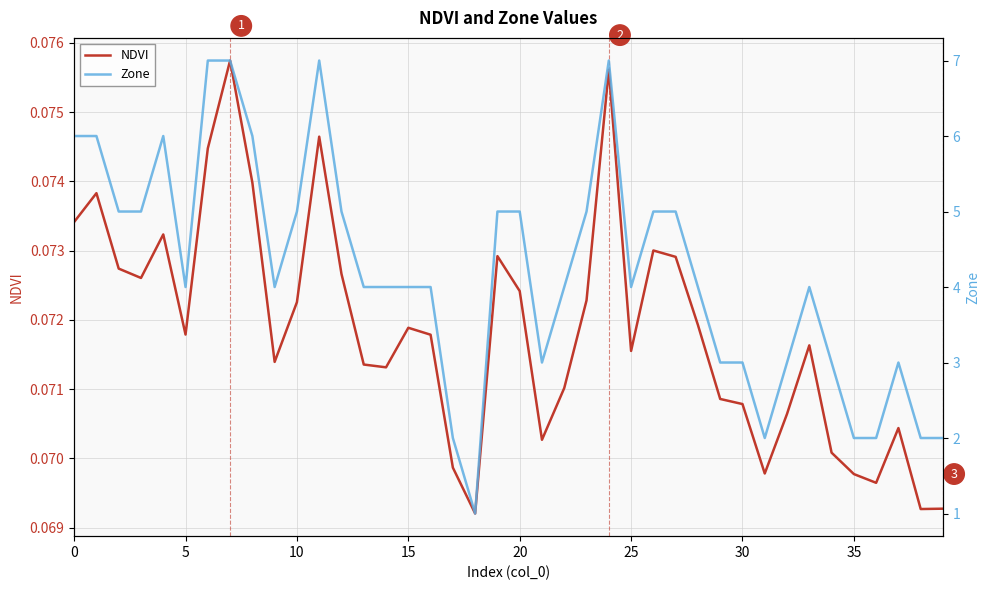

Reading right to left, transcribe all the data shown in this chart.

NDVI: 0.1	0.1	0.1	0.1	0.1	0.1	0.1	0.1	0.1	0.1	0.1	0.1	0.1	0.1	0.1	0.1	0.1	0.1	0.1	0.1	0.1	0.1	0.1	0.1	0.1	0.1	0.1	0.1	0.1	0.1	0.1	0.1	0.1	0.1	0.1	0.1	0.1	0.1	0.1	0.1
Zone: 2.0	2.0	3.0	2.0	2.0	3.0	4.0	3.0	2.0	3.0	3.0	4.0	5.0	5.0	4.0	7.0	5.0	4.0	3.0	5.0	5.0	1.0	2.0	4.0	4.0	4.0	4.0	5.0	7.0	5.0	4.0	6.0	7.0	7.0	4.0	6.0	5.0	5.0	6.0	6.0